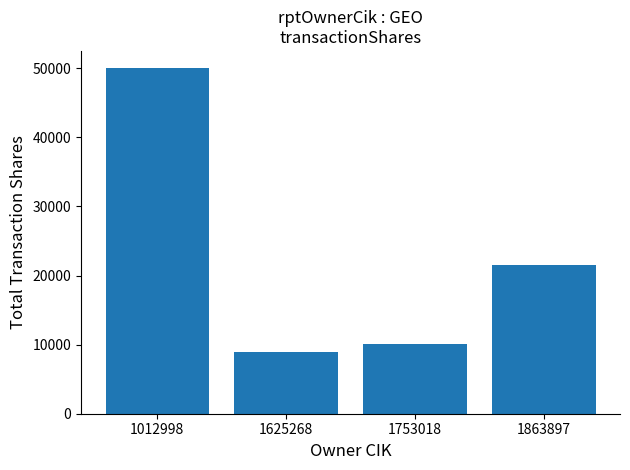

What is the minimum value shown in the chart?

9000